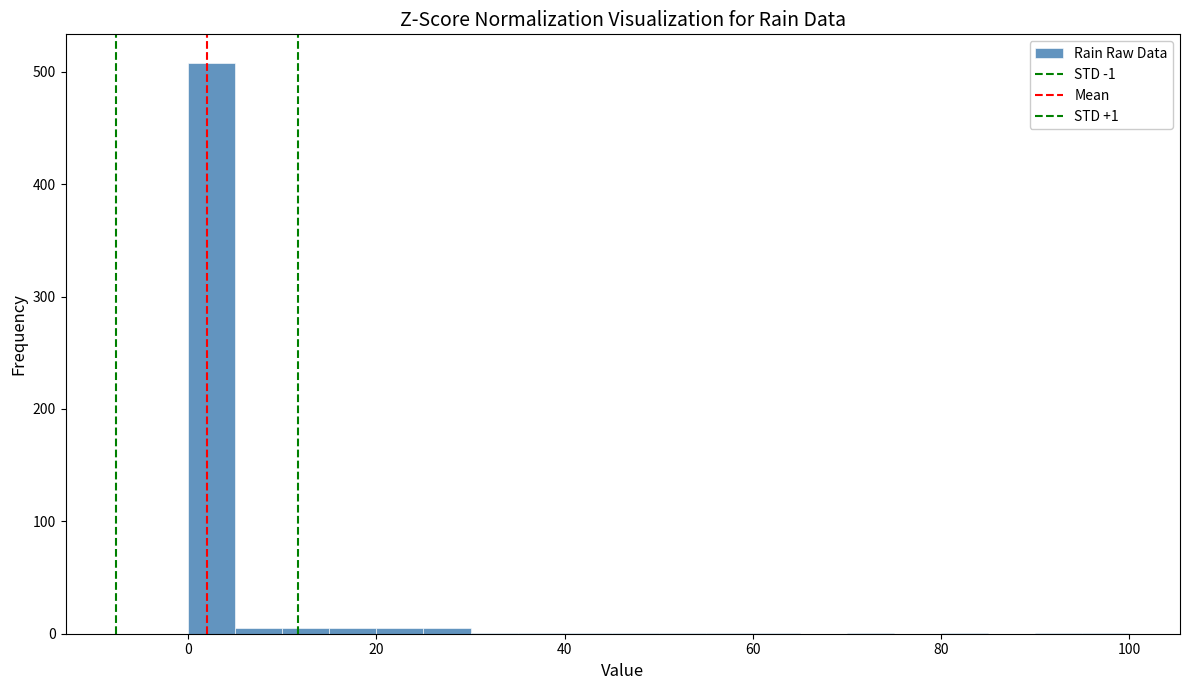

Around what value on the x-axis is the tallest bar? Give the approximate position of its centre, as read against the axis.

2